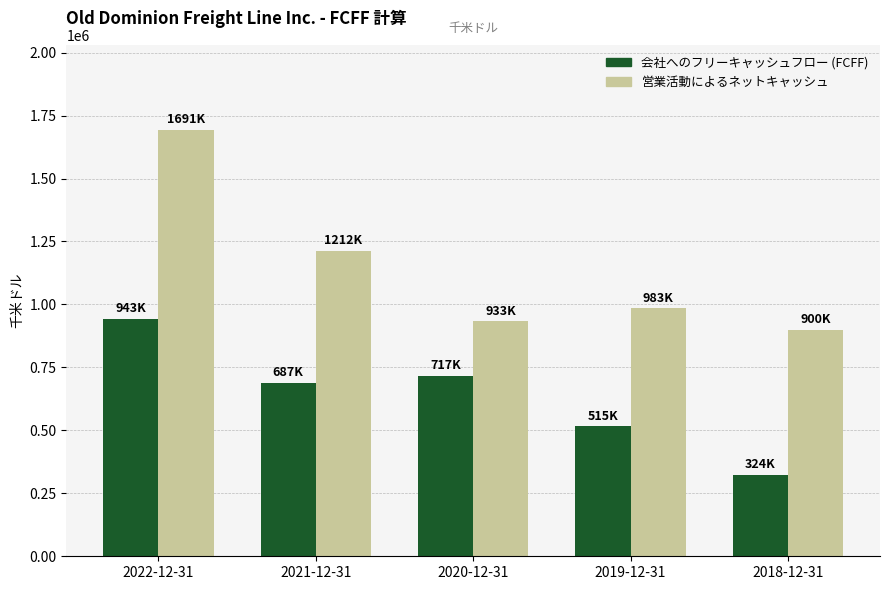

Is it true that 営業活動によるネットキャッシュ equals 1579614 at 2021-12-31?

False